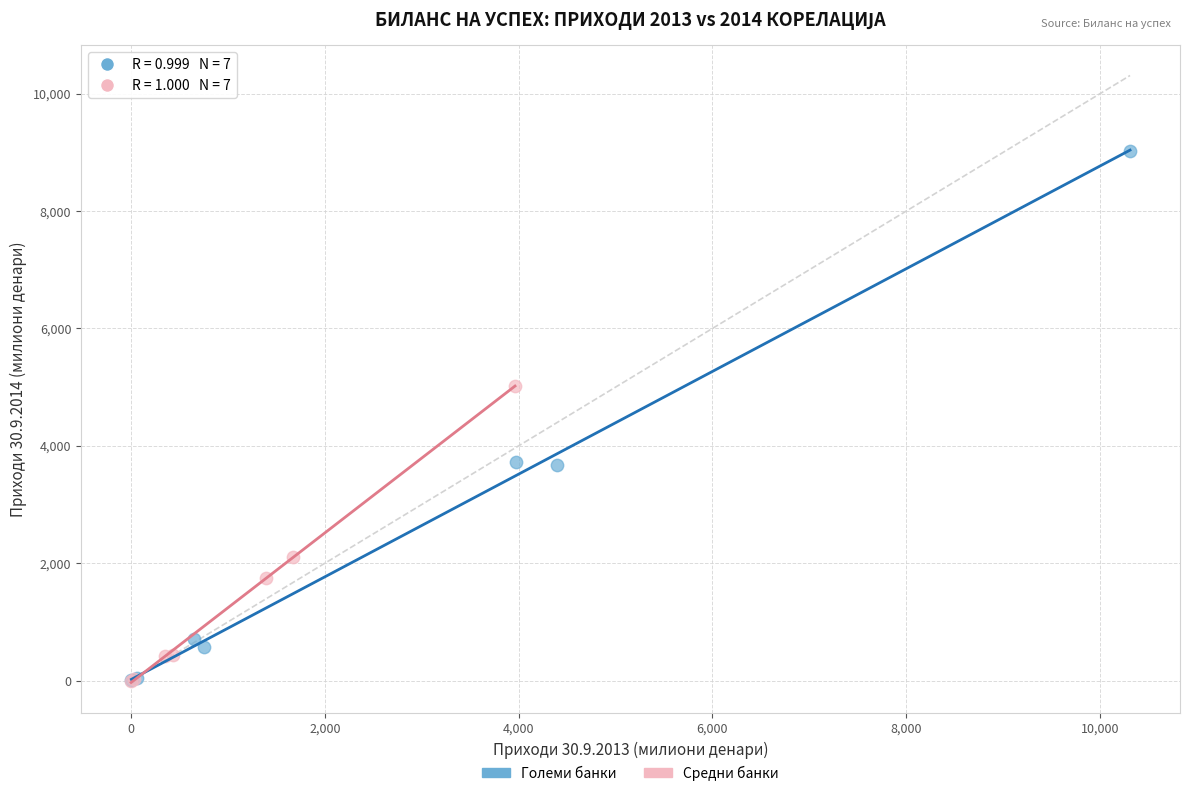

Which series contains the highest Y value?

Големи банки